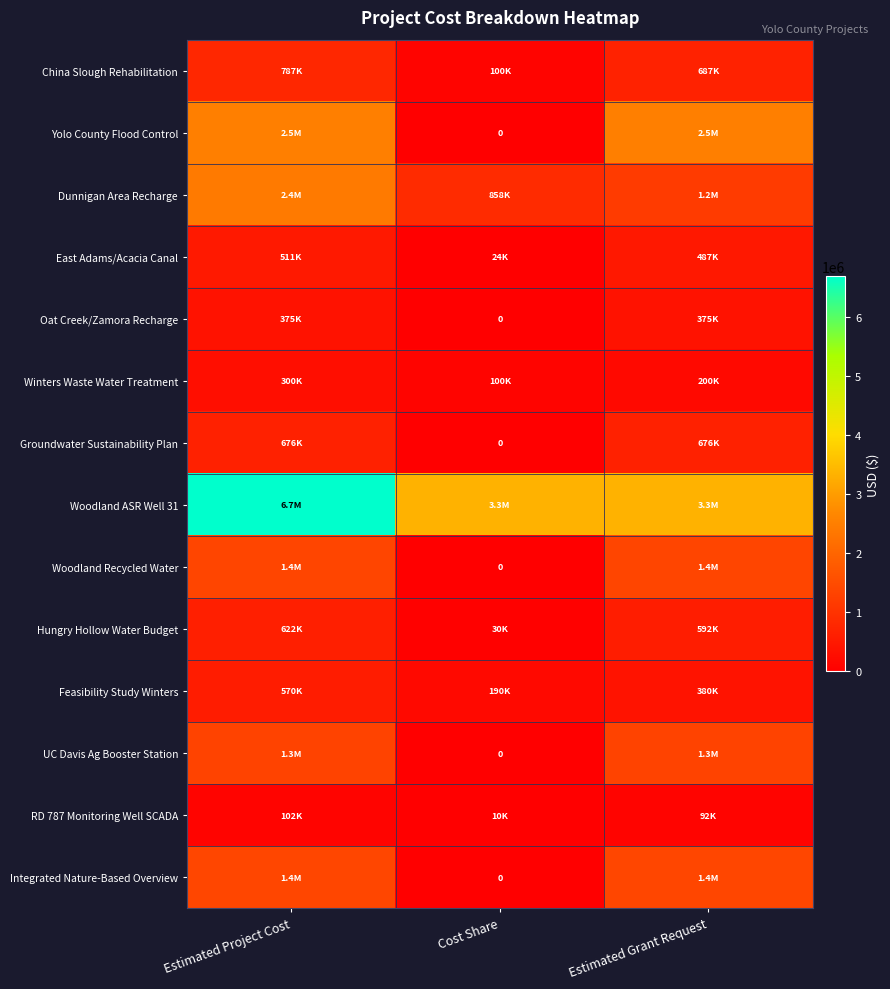

Which series has the largest range (max minus min)?

Woodland ASR Well 31